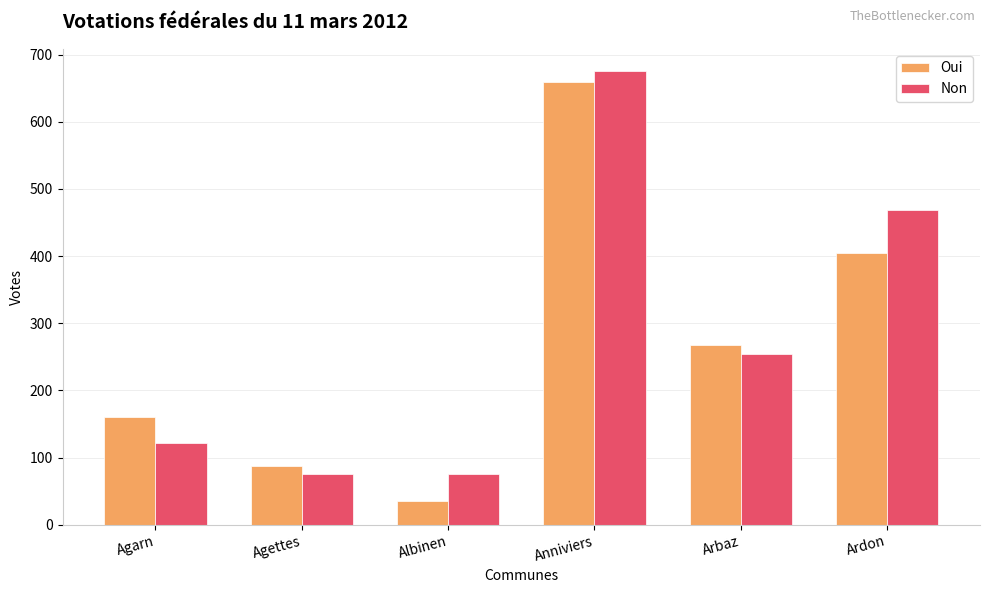

Which series has the largest total across all categories?

Non